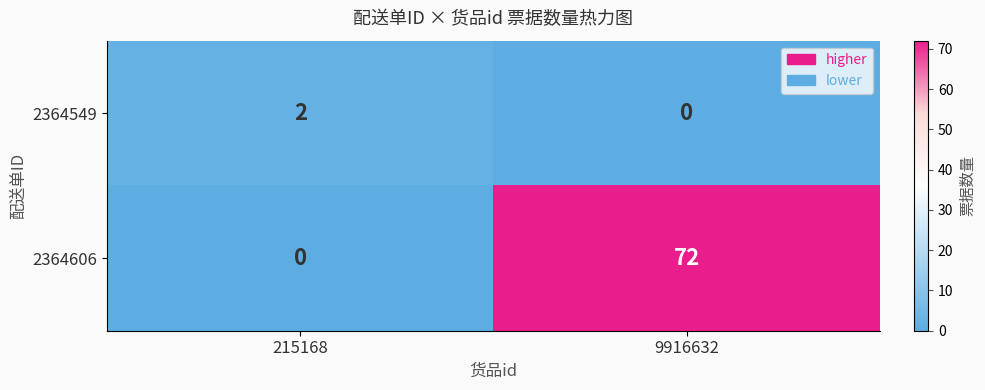

The value of 2364549 at 215168 is 3. True or false?

False